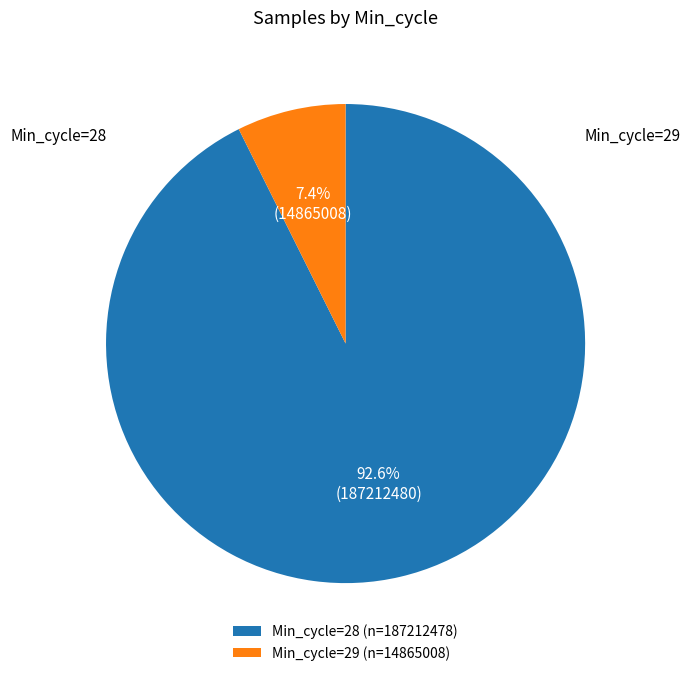

Combined, what portion of the pie is Min_cycle=28 (n=187212478) and Min_cycle=29 (n=14865008)?

100.0%